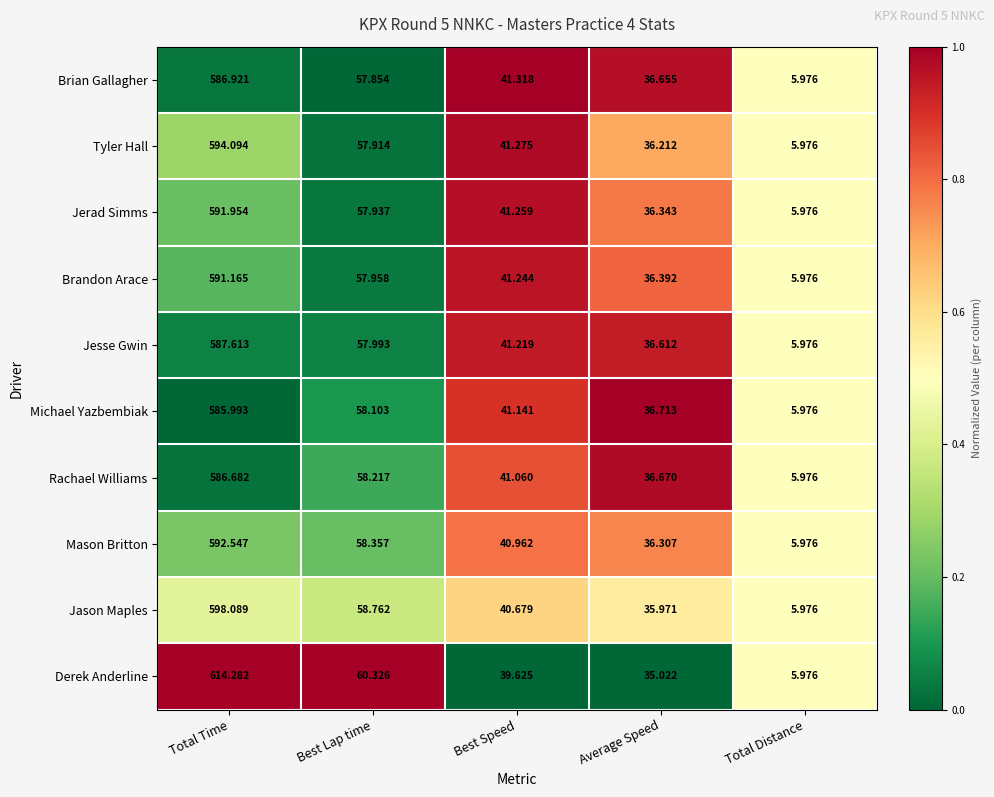

Between Total Time and Total Distance, which series saw the biggest shift?

Derek Anderline